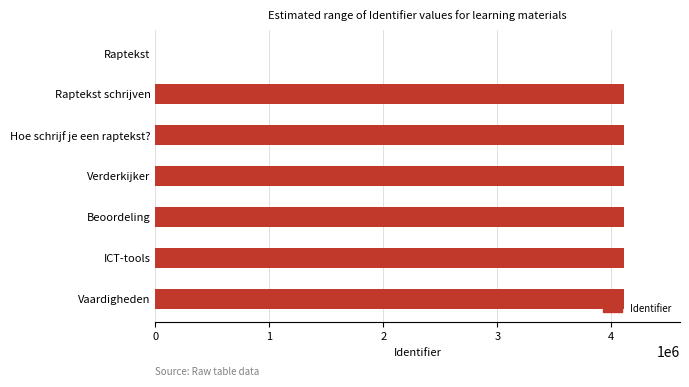

The value at Hoe schrijf je een raptekst? is 4109020. True or false?

True